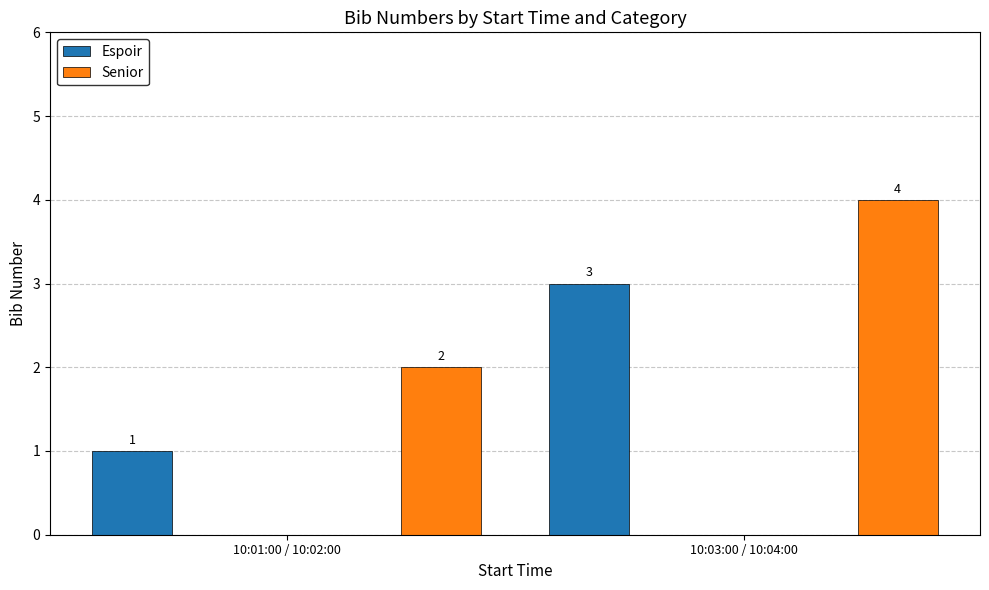

At how many categories does at least one series exceed 2?

1